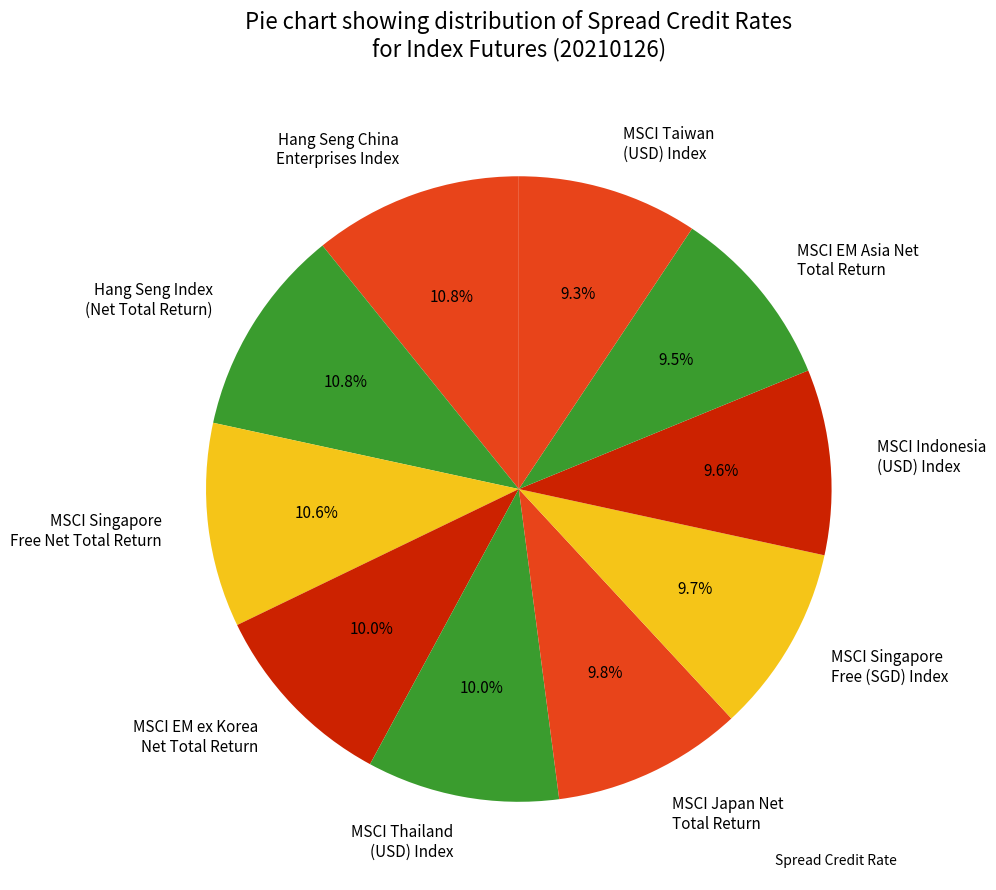

Between MSCI Taiwan (USD) Index and Hang Seng Index (Net Total Return), which is larger?

Hang Seng Index (Net Total Return)